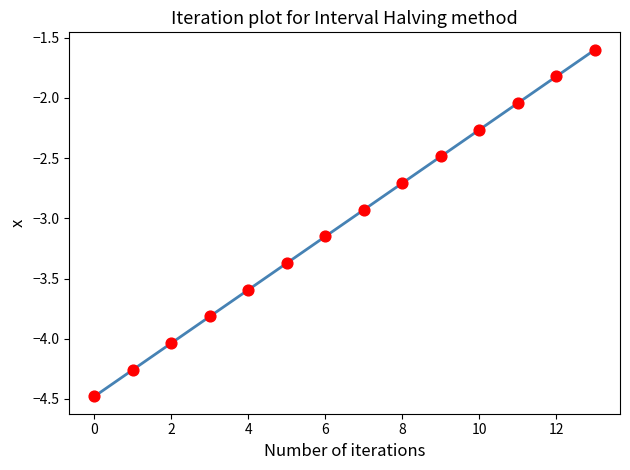

What is the greatest value displayed?

-1.6